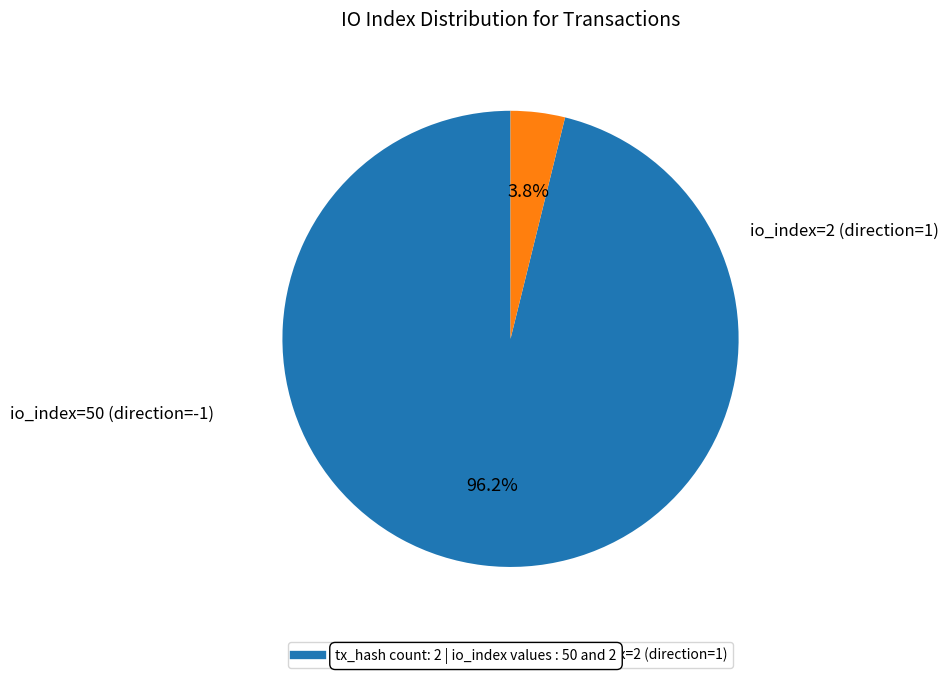

How many segments does this pie chart have?

2